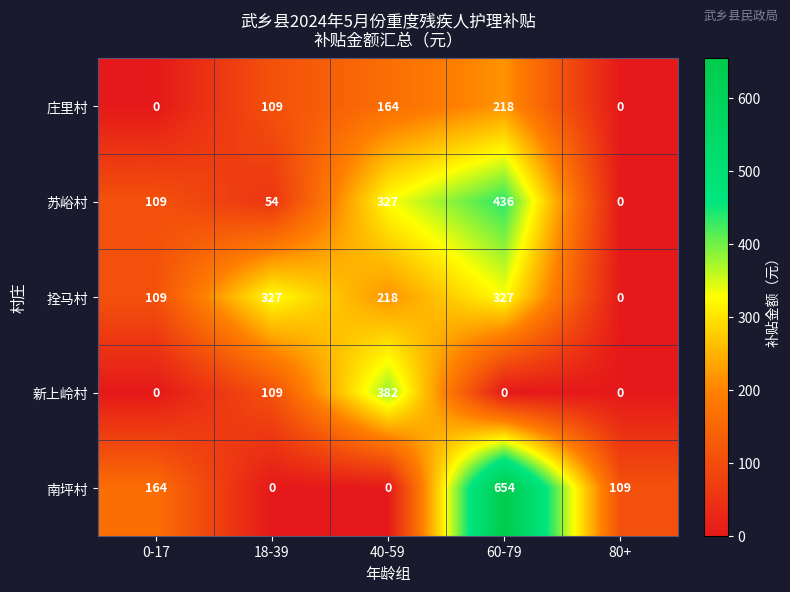

Between 0-17 and 60-79, which series saw the biggest shift?

南坪村